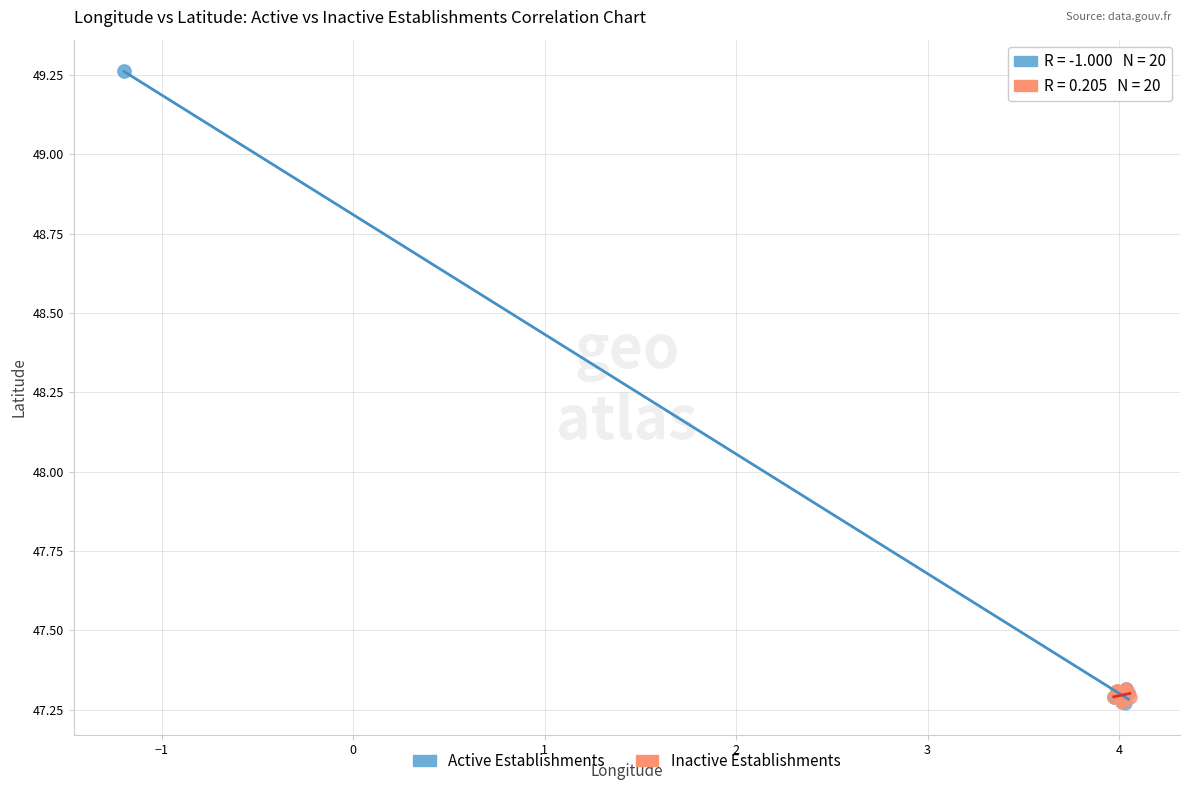

What are all the series names shown in the legend?

Active Establishments, Inactive Establishments